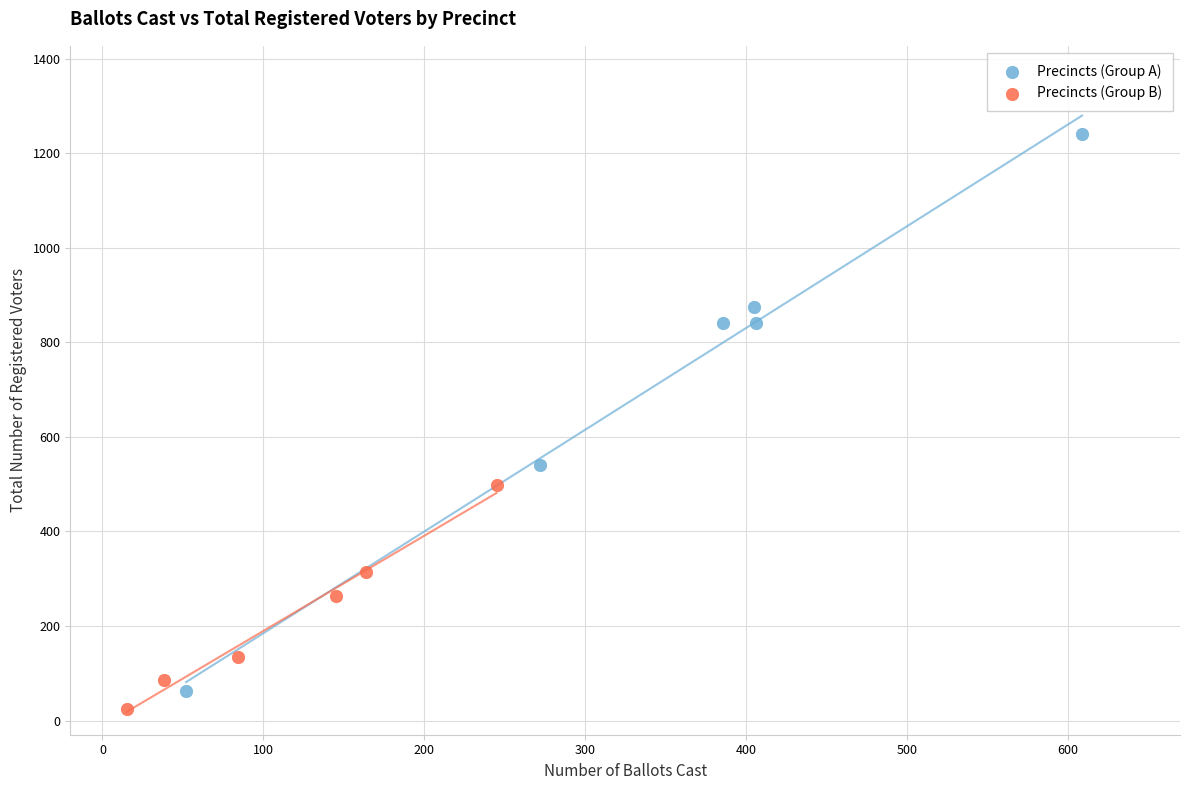

Which series contains the highest Y value?

Precincts (Group A)